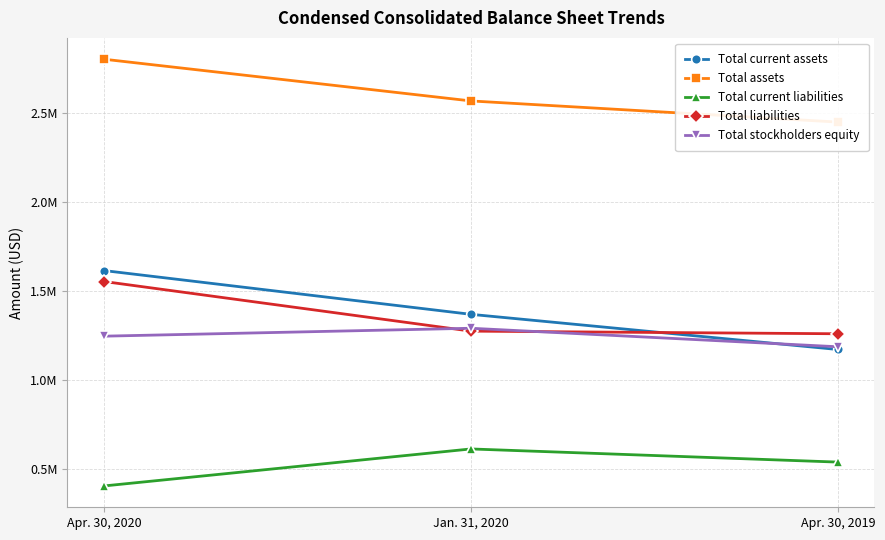

Does the chart have visible grid lines?

Yes